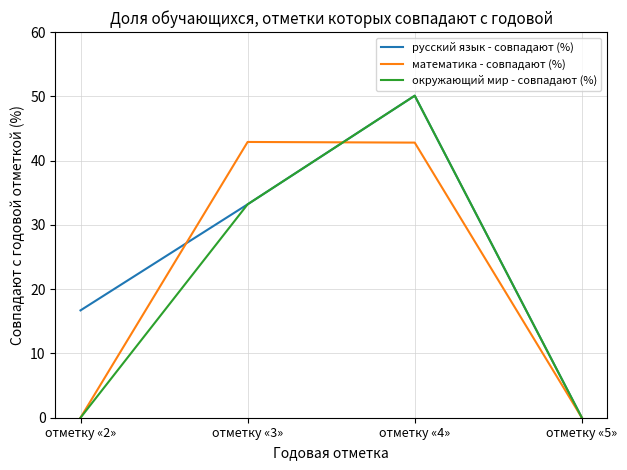

Which series changed the most between отметку «3» and отметку «5»?

математика - совпадают (%)